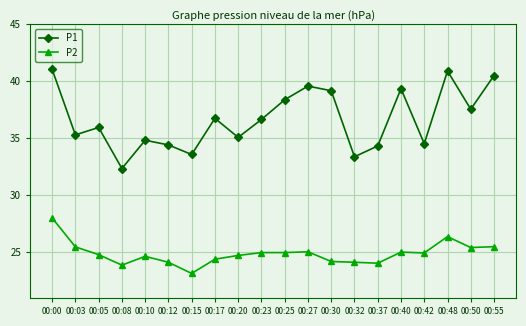

What is the highest value of the P2 series?

28.0